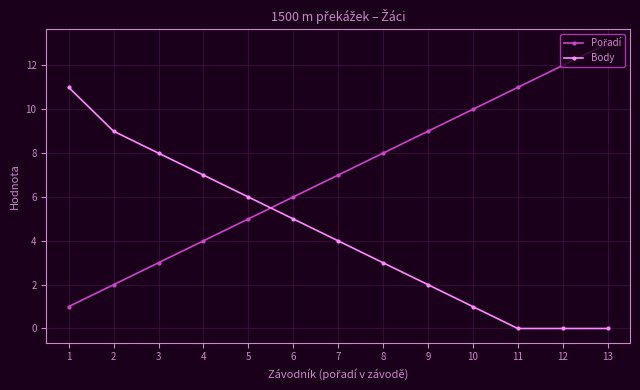

At which category does the chart reach its peak across all series?

13